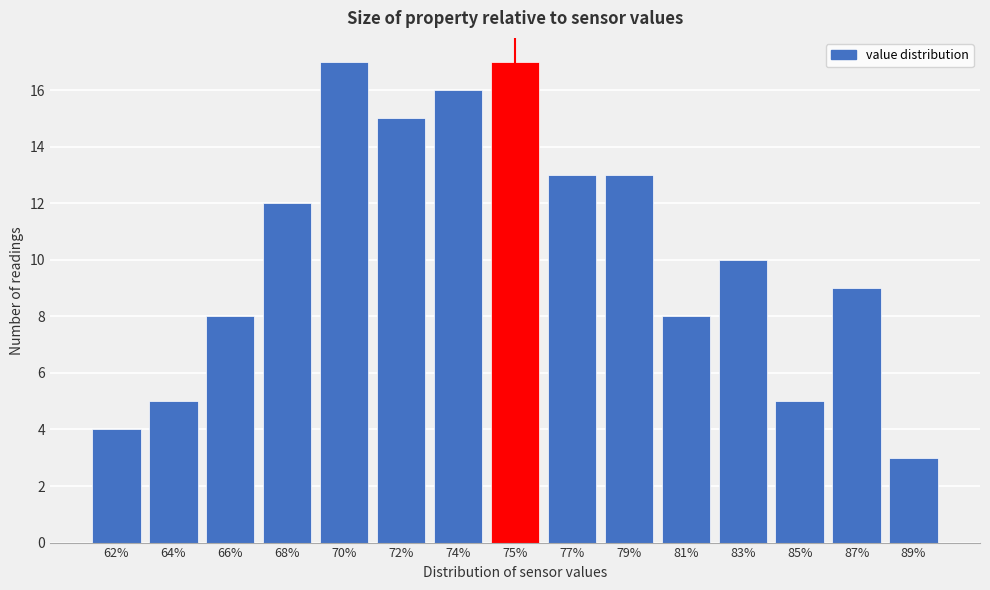

Reading left to right, transcribe all the data shown in this chart.

62%=4	64%=5	66%=8	68%=12	70%=17	72%=15	74%=16	75%=17	77%=13	79%=13	81%=8	83%=10	85%=5	87%=9	89%=3